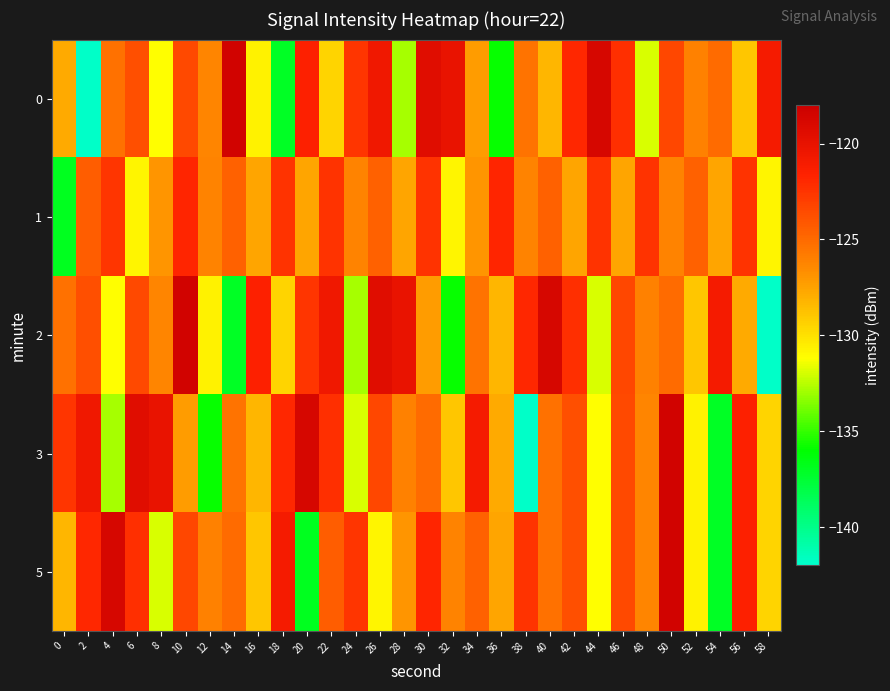

Which series has the largest total across all categories?

1